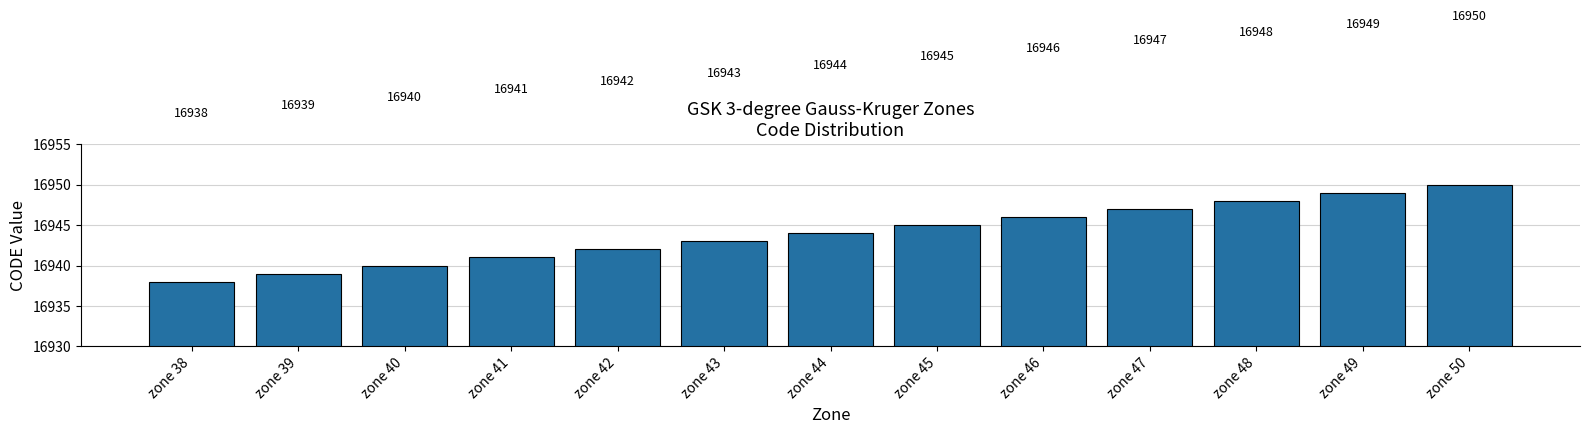

How many series are shown in this chart?

1